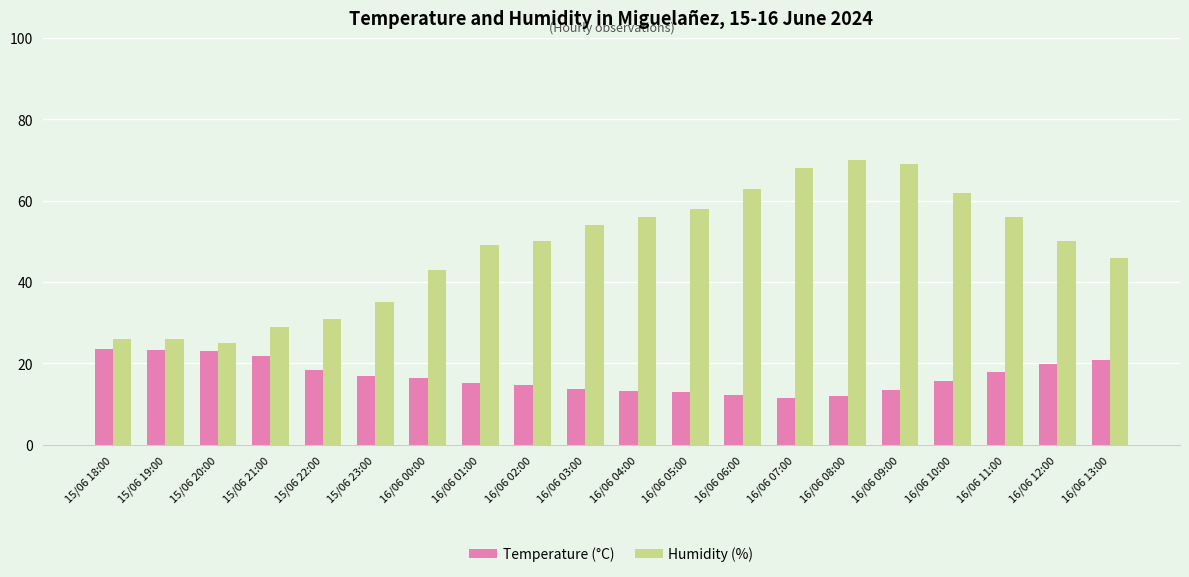

Which series changed the most between 16/06 00:00 and 16/06 09:00?

Humidity (%)